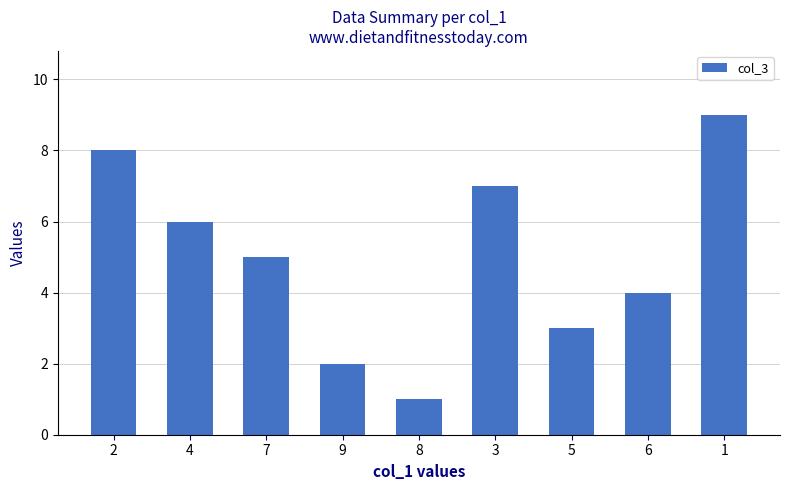

Count the values in the range 3 to 7.

5